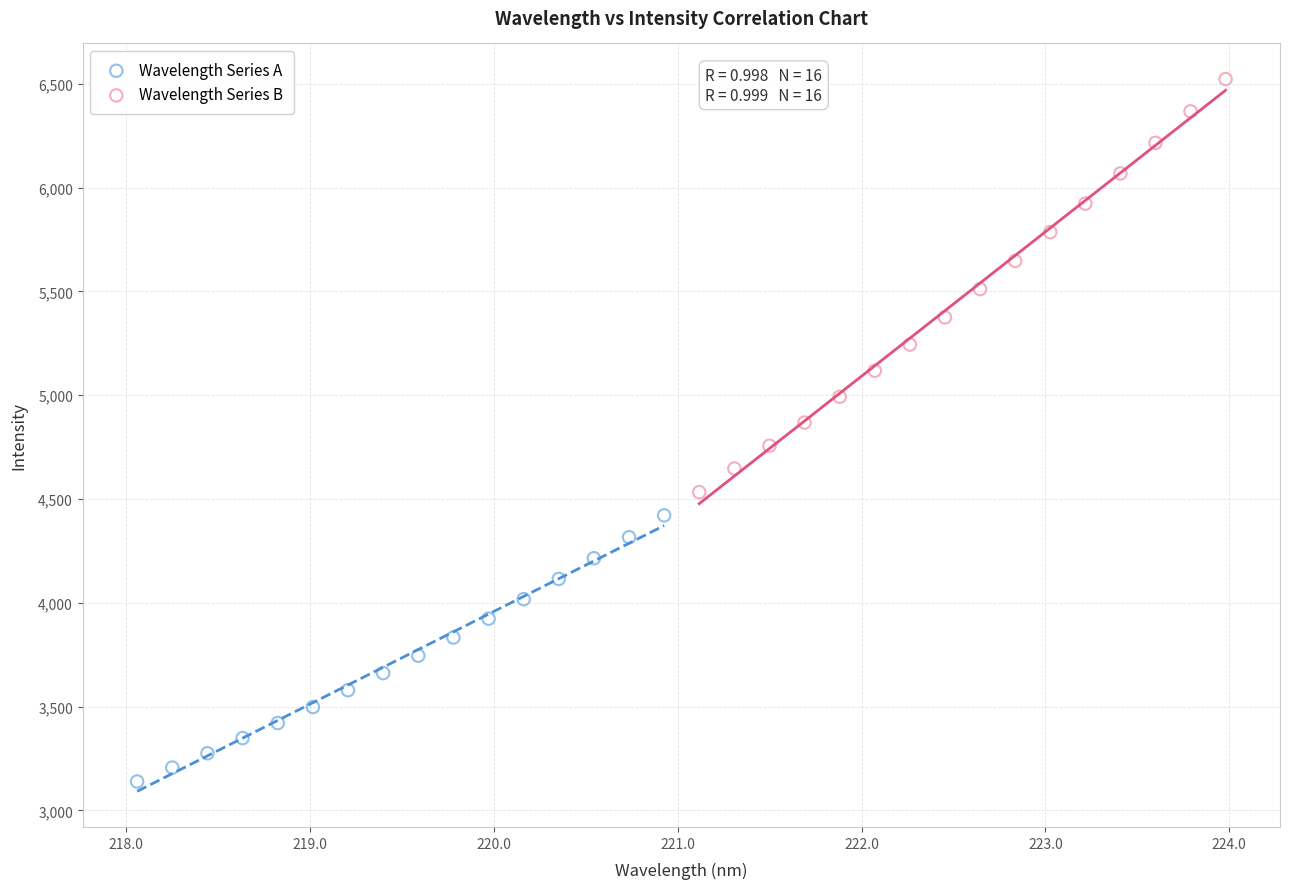

Which series has the largest Y range (max minus min)?

Wavelength Series B